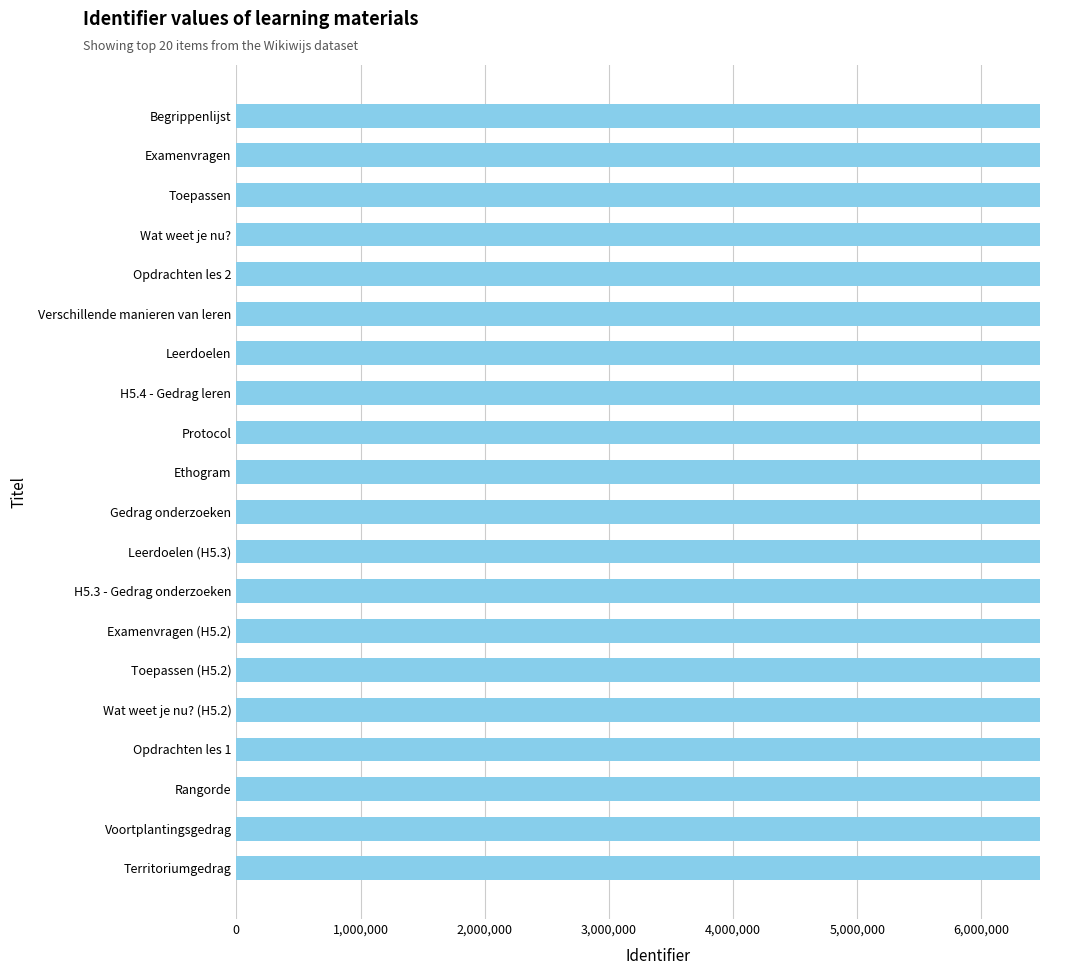

What is the sum of the values at Opdrachten les 1 and Leerdoelen (H5.3)?

12940351